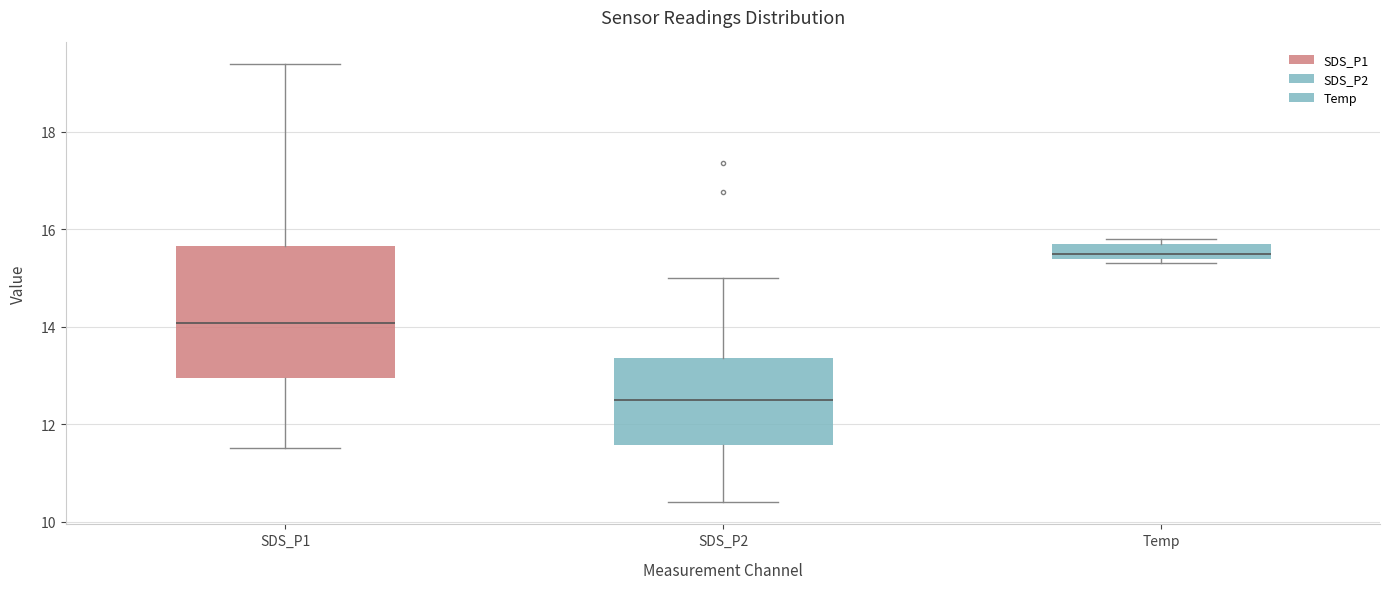

Which box's median line is the lowest?

SDS_P2